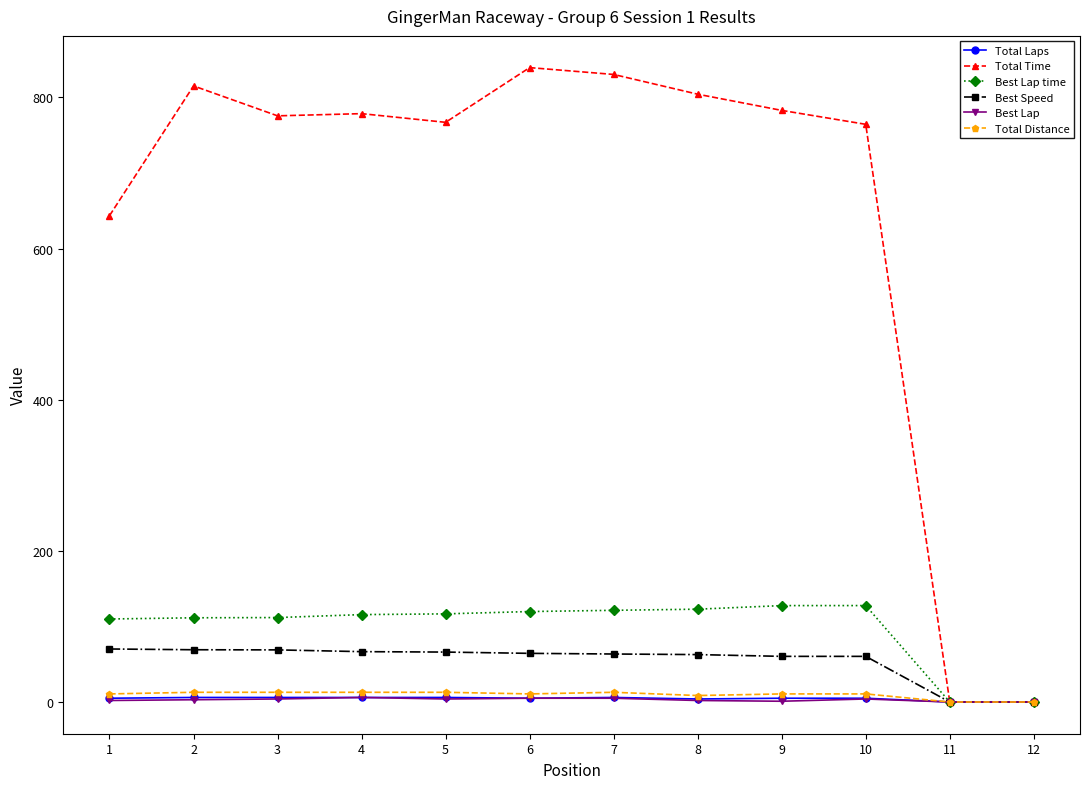

Which series has the widest spread of values?

Total Time